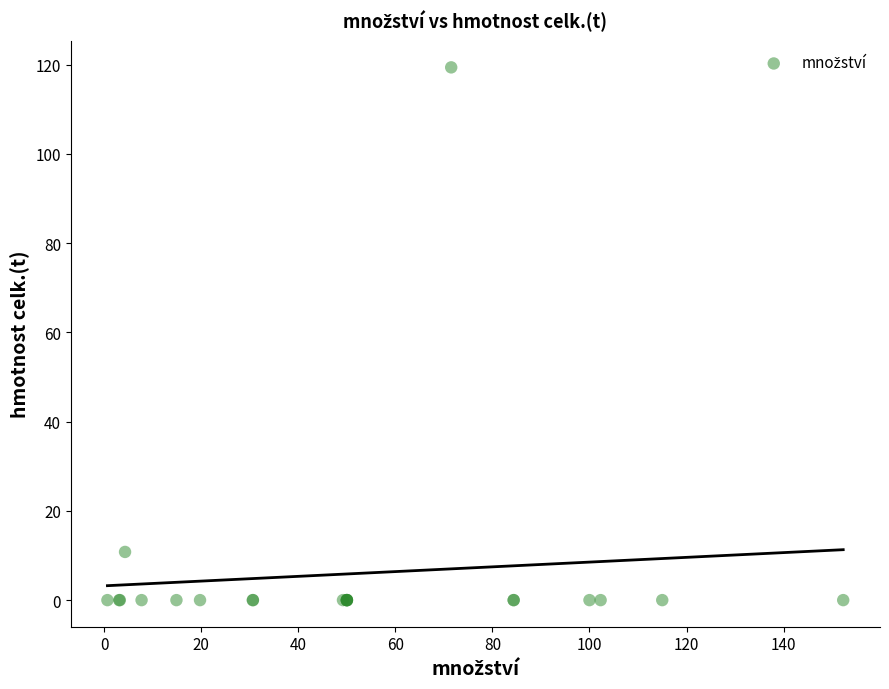

What Y value in the scatter plot is closest to 59?

10.8